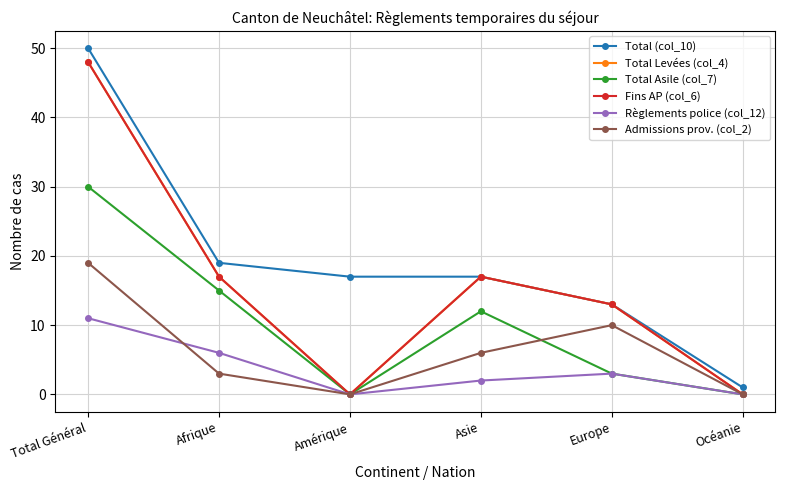

At which category is the sum across all series the highest?

Total Général